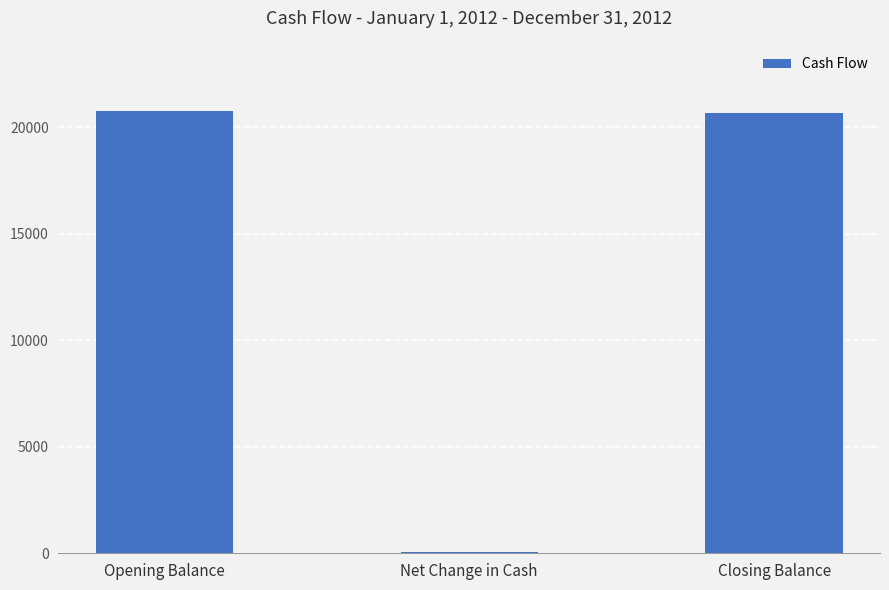

At which label does the data first exceed 20676?

Opening Balance